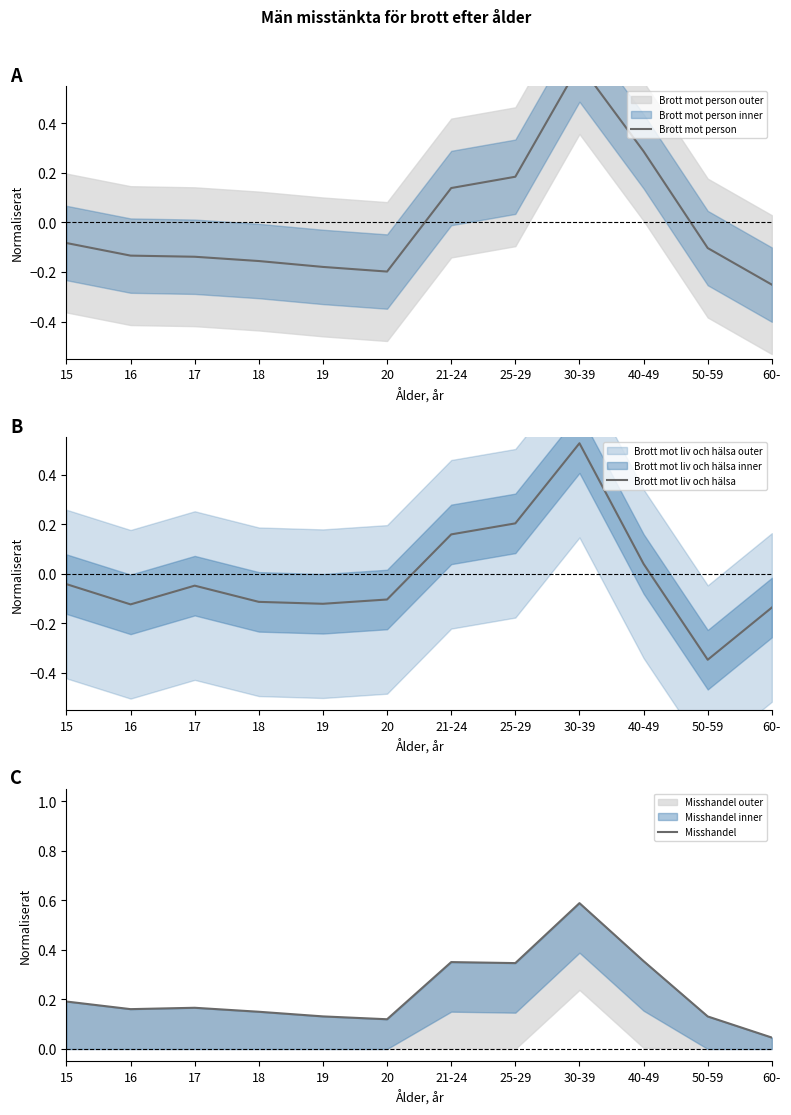

Reading left to right, extract all data points from this chart.

Brott mot person: -0.1	-0.1	-0.1	-0.2	-0.2	-0.2	0.1	0.2	0.6	0.3	-0.1	-0.3
Brott mot liv och hälsa: -0.0	-0.1	-0.0	-0.1	-0.1	-0.1	0.2	0.2	0.5	0.0	-0.3	-0.1
Misshandel: 0.2	0.2	0.2	0.2	0.1	0.1	0.4	0.3	0.6	0.4	0.1	0.0